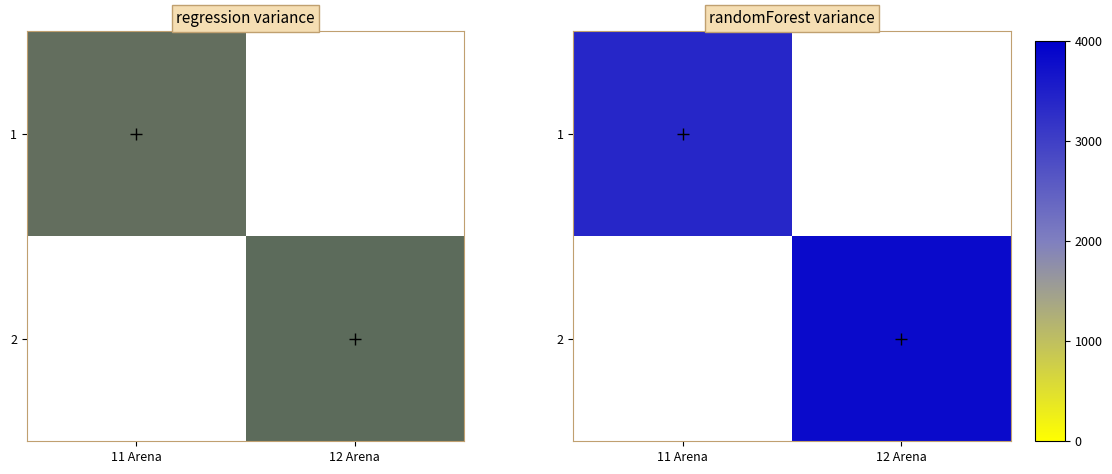

List the series in order of their overall mean, lowest first.

1, 2